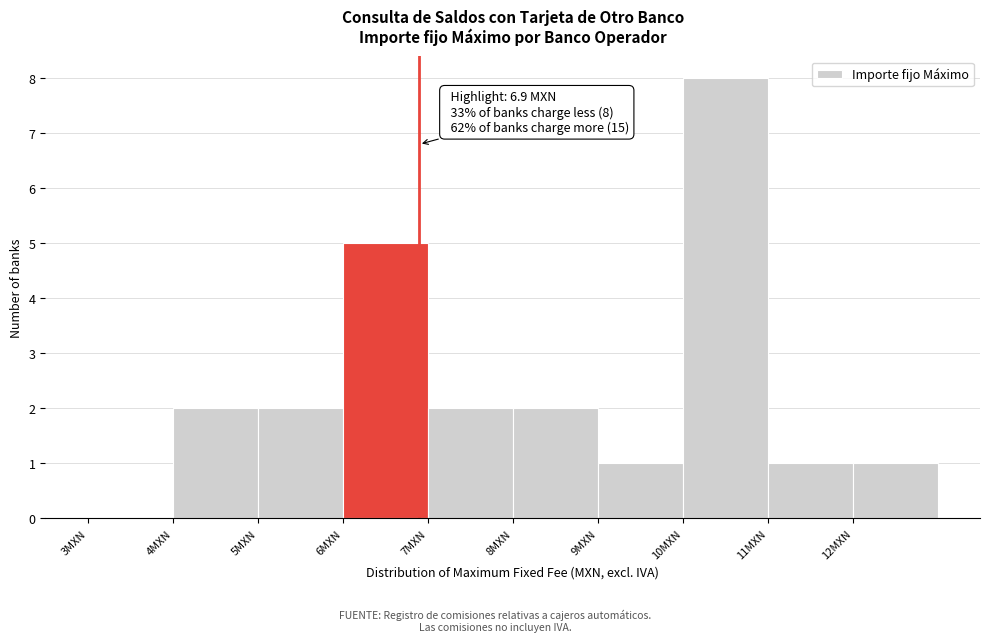

Over which range of the x-axis is the bar tallest?

10 to 11